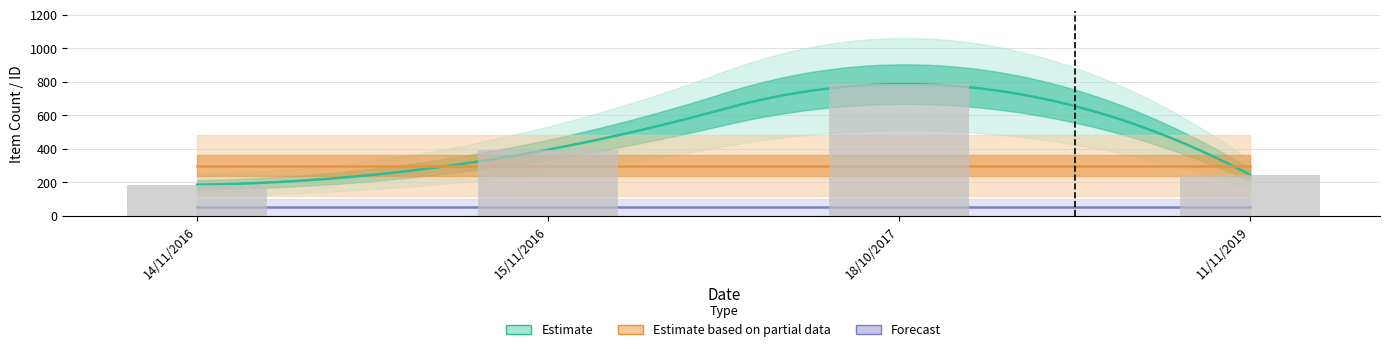

At how many categories does at least one series exceed 465?

1